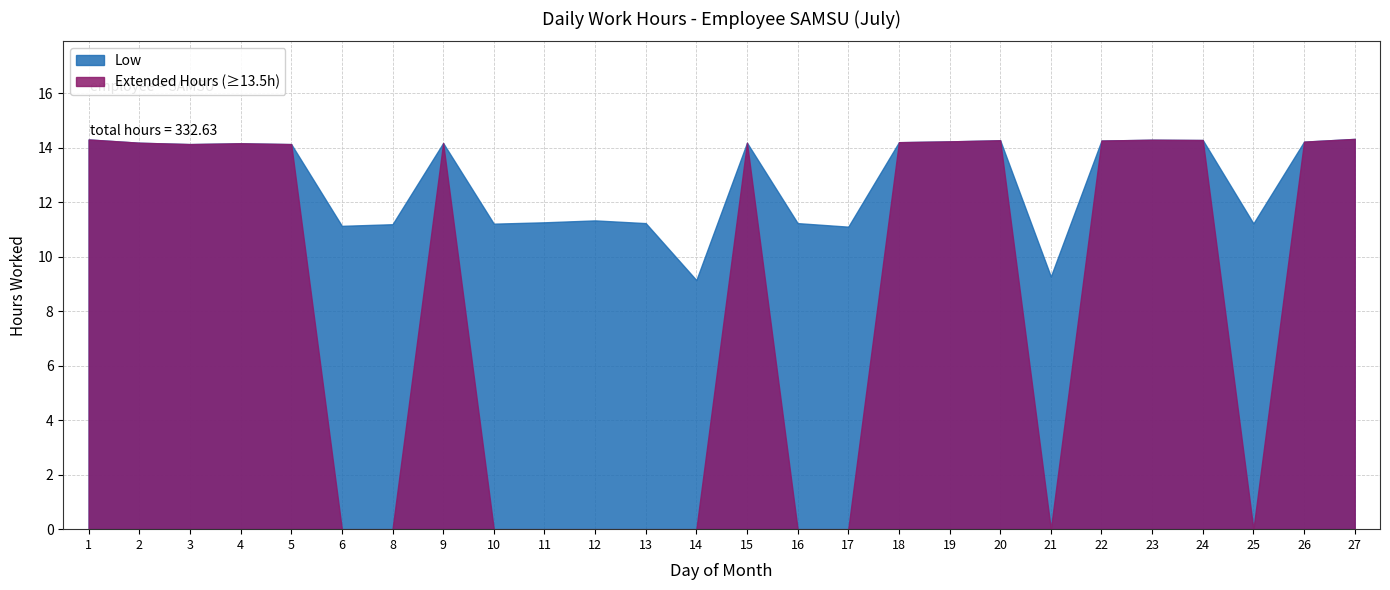

Reading right to left, what are all the values shown in this chart?

27=14.3	26=14.2	25=11.2	24=14.3	23=14.3	22=14.3	21=9.3	20=14.3	19=14.2	18=14.2	17=11.1	16=11.2	15=14.2	14=9.1	13=11.2	12=11.3	11=11.3	10=11.2	9=14.2	8=11.2	6=11.1	5=14.1	4=14.2	3=14.1	2=14.2	1=14.3